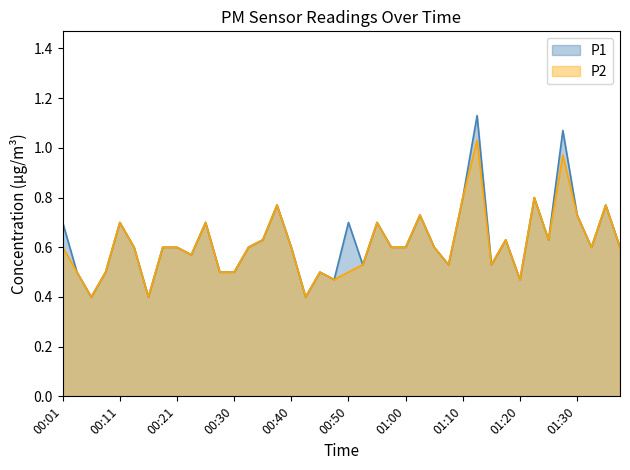

What is the label of the 38th point from the left?

01:32